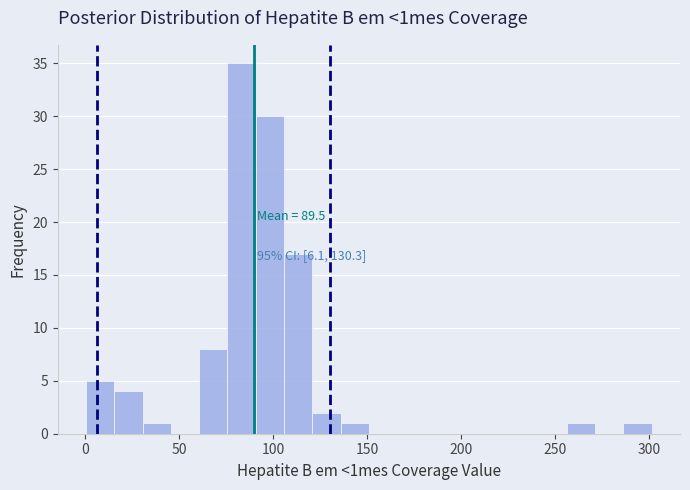

Read against the x-axis, roughly where is the centre of the tallest bar?

85